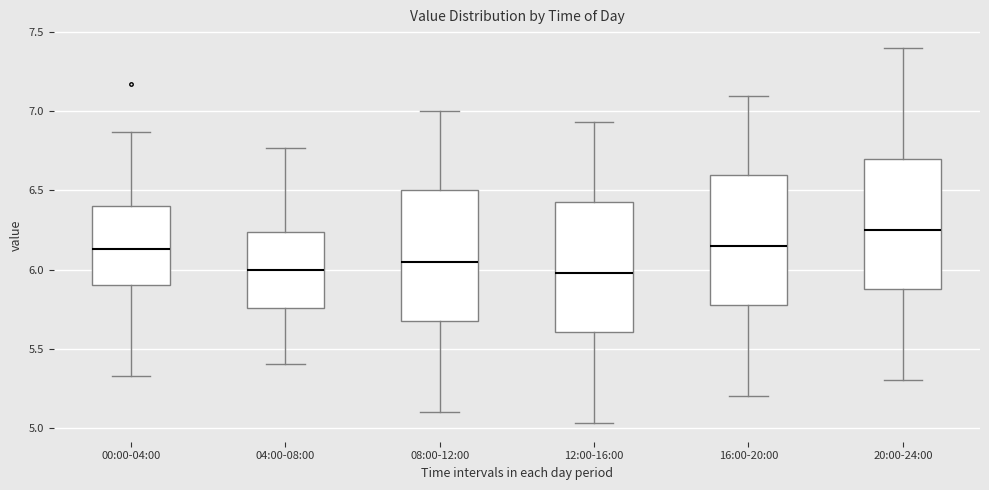

Reading left to right, transcribe this box plot: for each box, give where its median line is, the range the box spans, and where its two whiskers end, as read against the y-axis. The values are not printed on the chart, so give them approximately, as read against the axis.

00:00-04:00: median 6.15, box 5.90 to 6.40, whiskers 5.35 to 6.85
04:00-08:00: median 6.00, box 5.75 to 6.25, whiskers 5.40 to 6.75
08:00-12:00: median 6.05, box 5.70 to 6.50, whiskers 5.10 to 7.00
12:00-16:00: median 6.00, box 5.60 to 6.45, whiskers 5.05 to 6.95
16:00-20:00: median 6.15, box 5.80 to 6.60, whiskers 5.20 to 7.10
20:00-24:00: median 6.25, box 5.90 to 6.70, whiskers 5.30 to 7.40